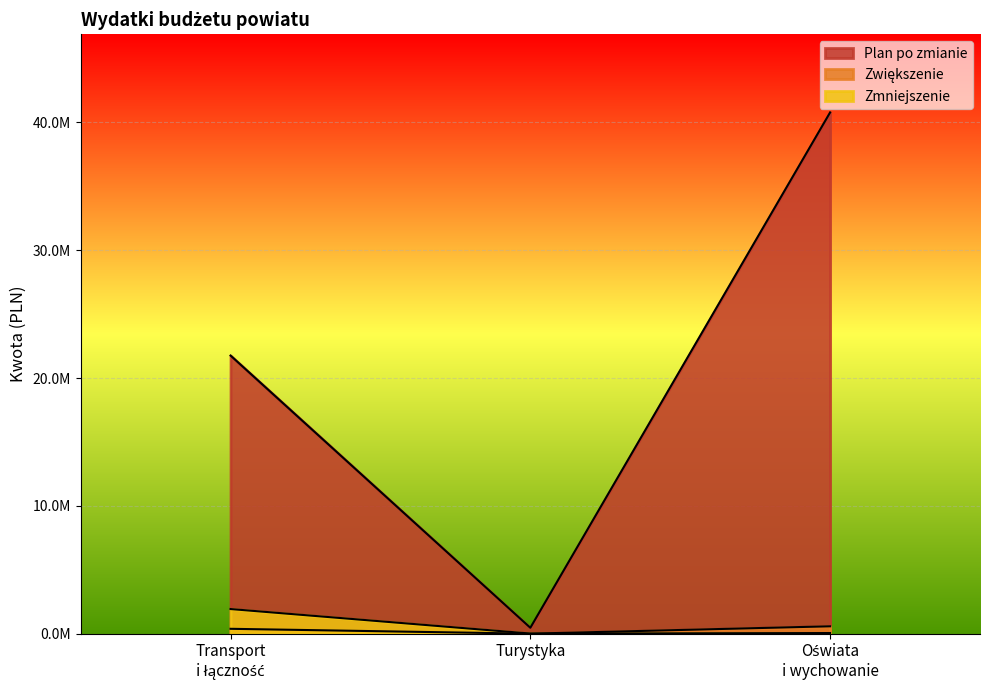

True or false: Plan po zmianie and Zmniejszenie cross at least once.

False